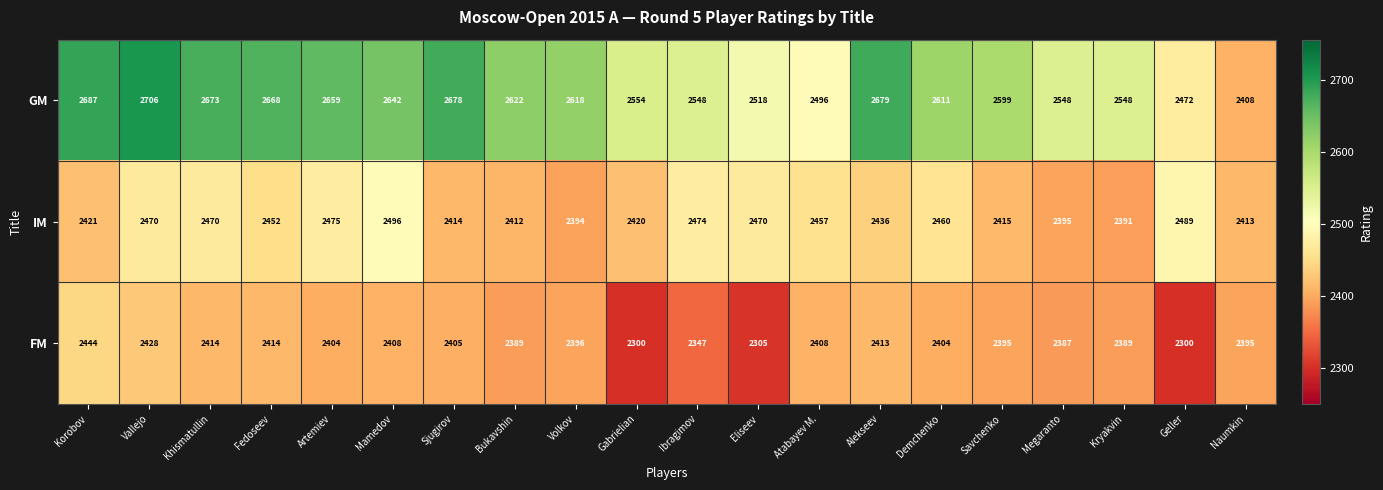

What is the minimum value for FM?

2300